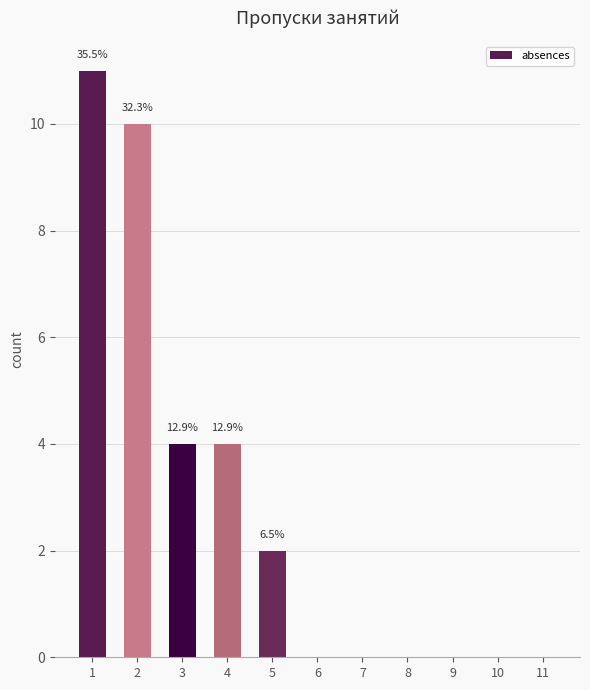

What is the sum of all values?

31